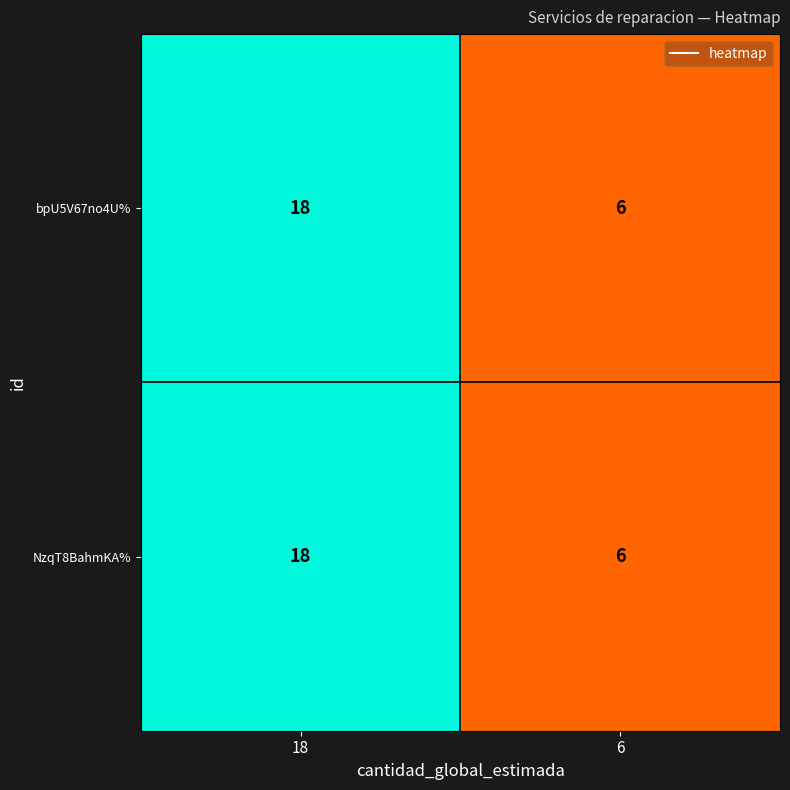

How many distinct data groups are displayed?

2